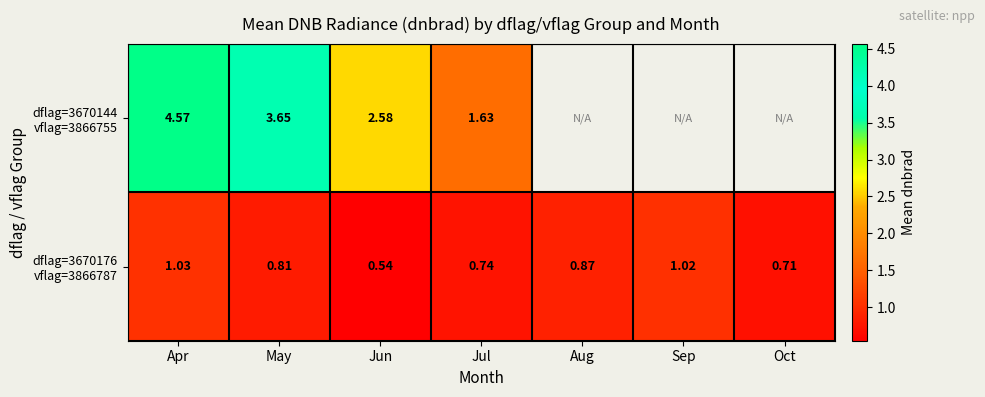

Is it true that dflag=3670176 vflag=3866787 equals 0.4 at Aug?

False